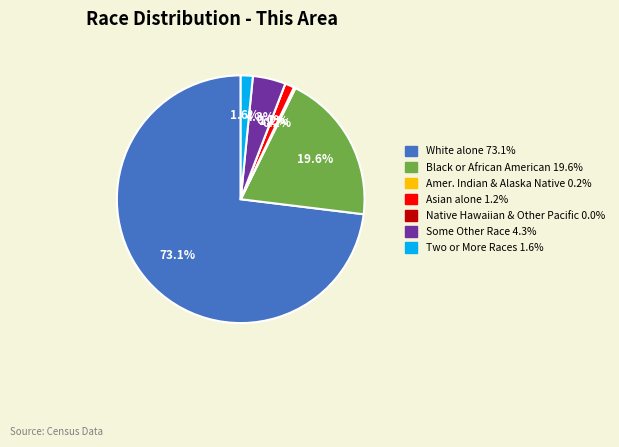

Rank the categories by value from highest to lowest.

White alone, Black or African American alone, Some Other Race alone, Two or More Races, Asian alone, American Indian and Alaska Native, Native Hawaiian and Other Pacific